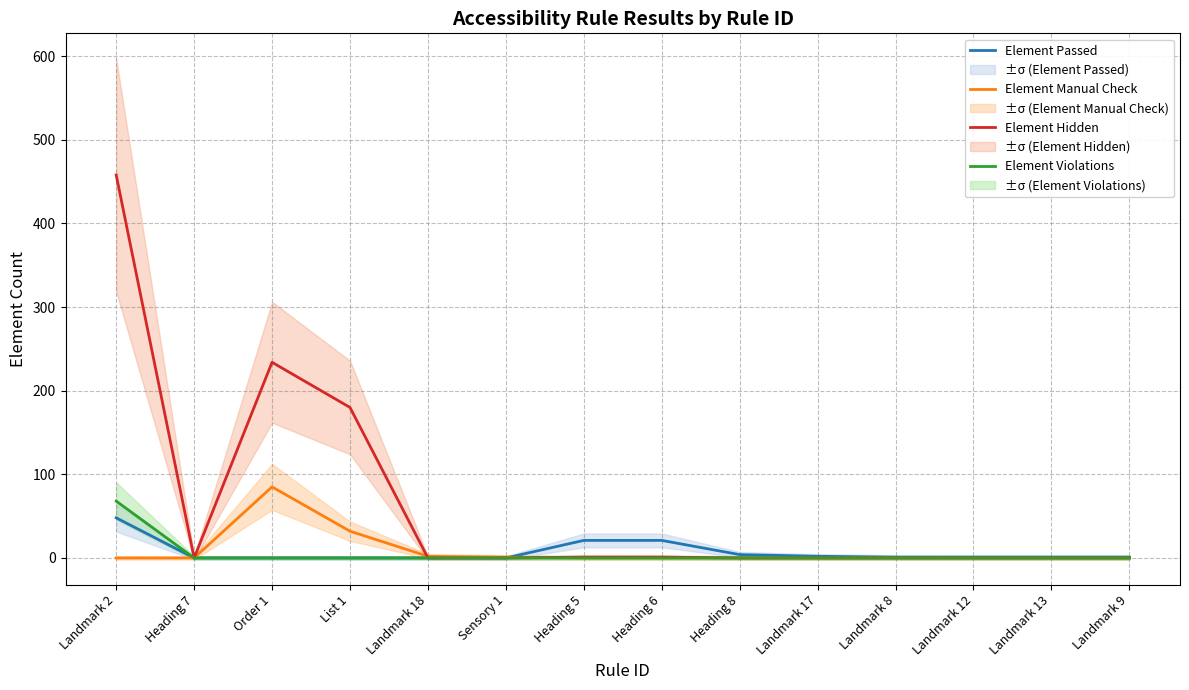

Is it true that Element Hidden equals 276 at Landmark 17?

False